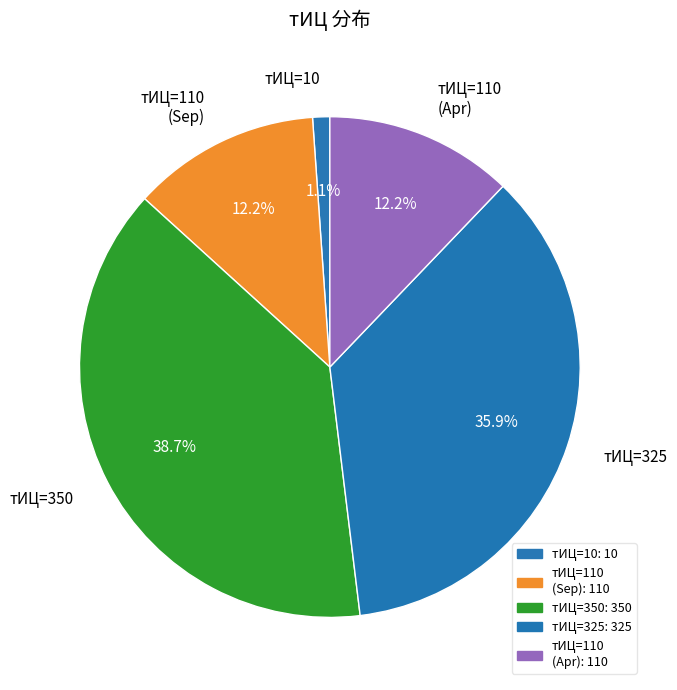

Which slice is the smallest?

тИЦ=10